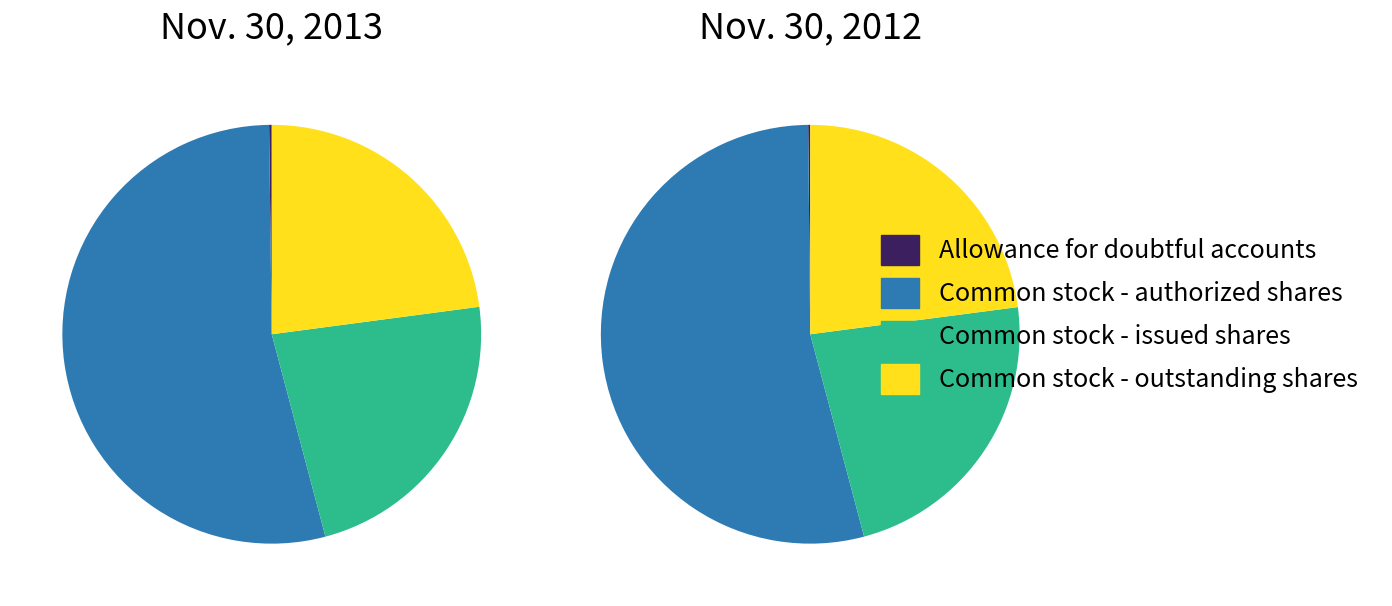

How many segments does this pie chart have?

4